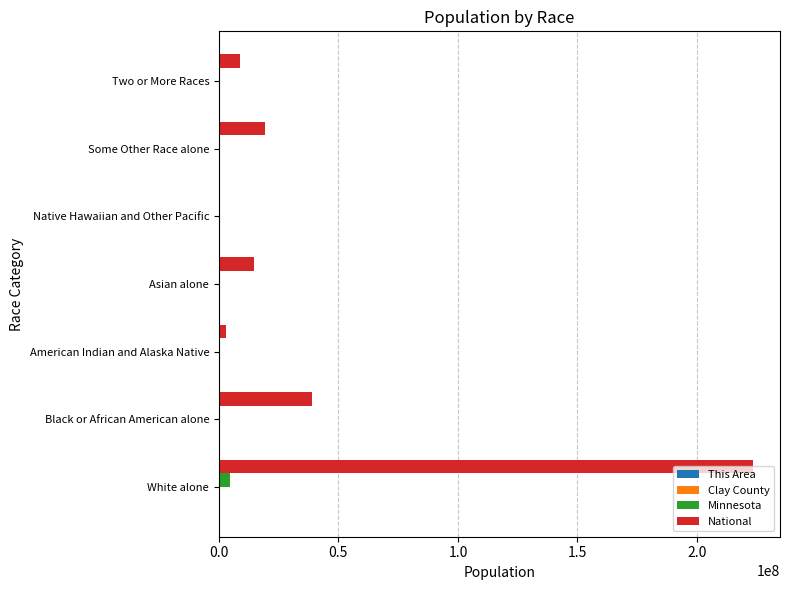

At which category is the sum across all series the highest?

White alone